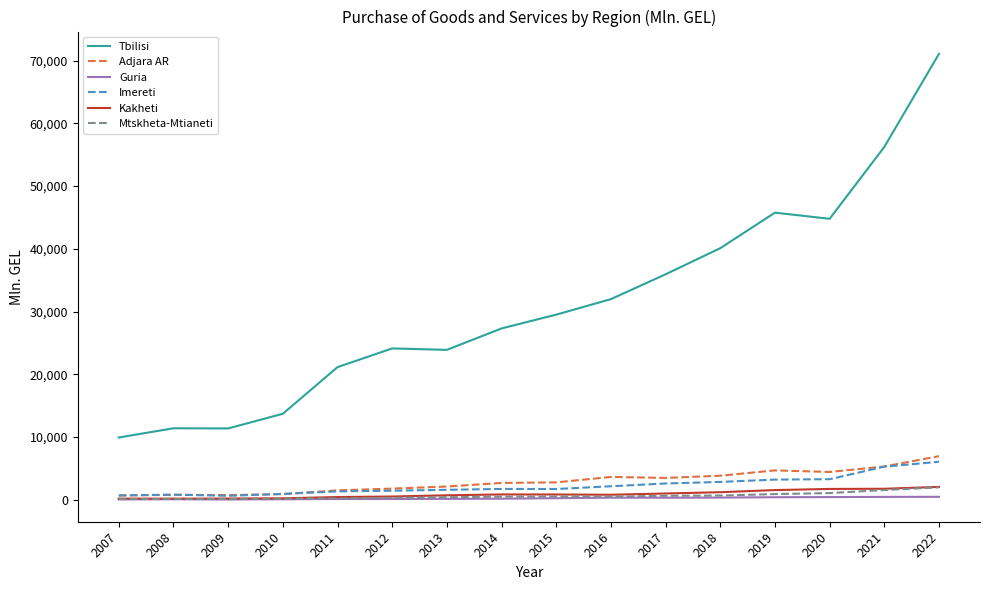

What are all the series names shown in the legend?

Tbilisi, Adjara AR, Guria, Imereti, Kakheti, Mtskheta-Mtianeti